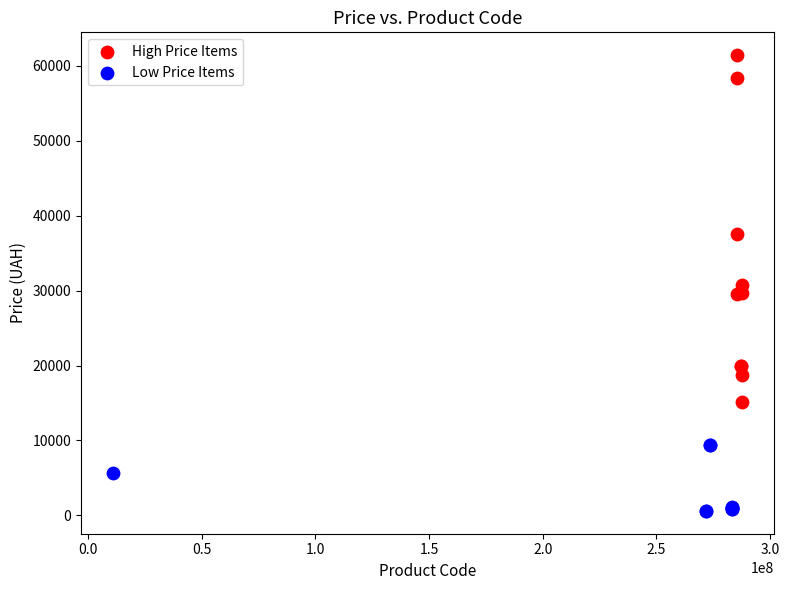

Which series has the widest spread of Y values?

High Price Items